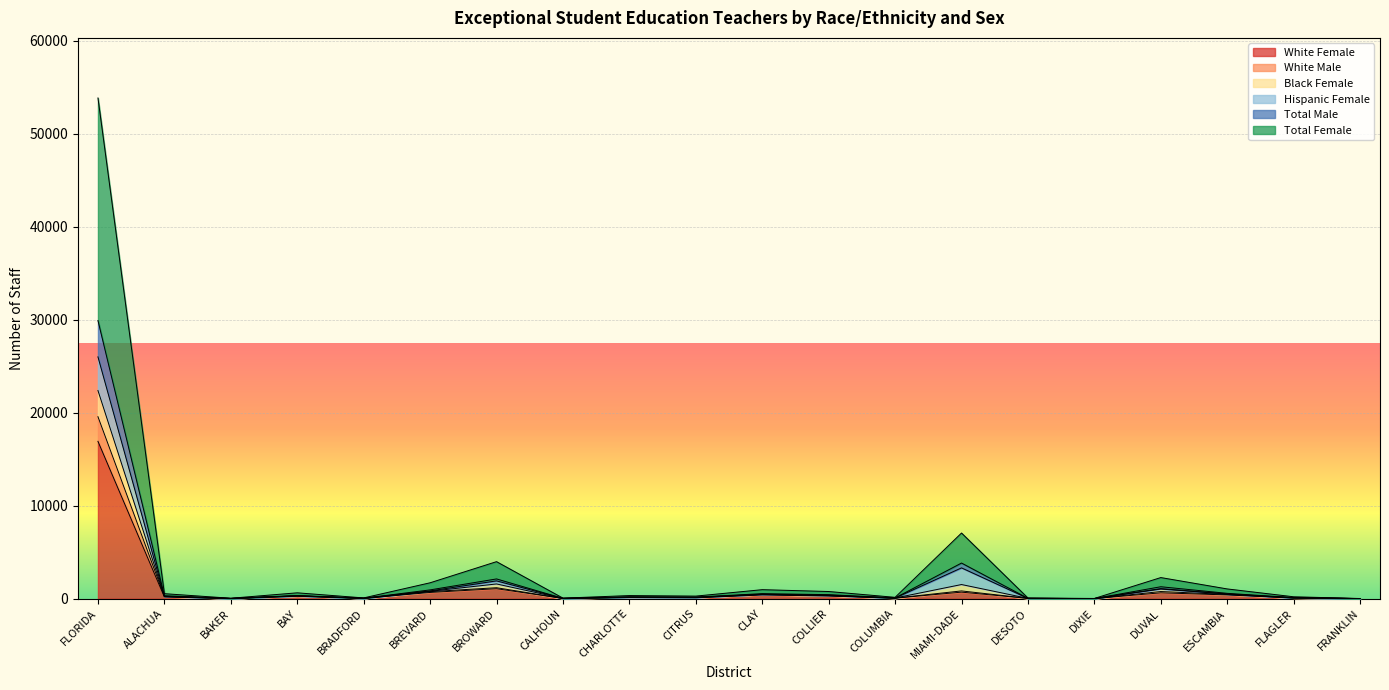

True or false: Total Female and White Female intersect in this chart.

False